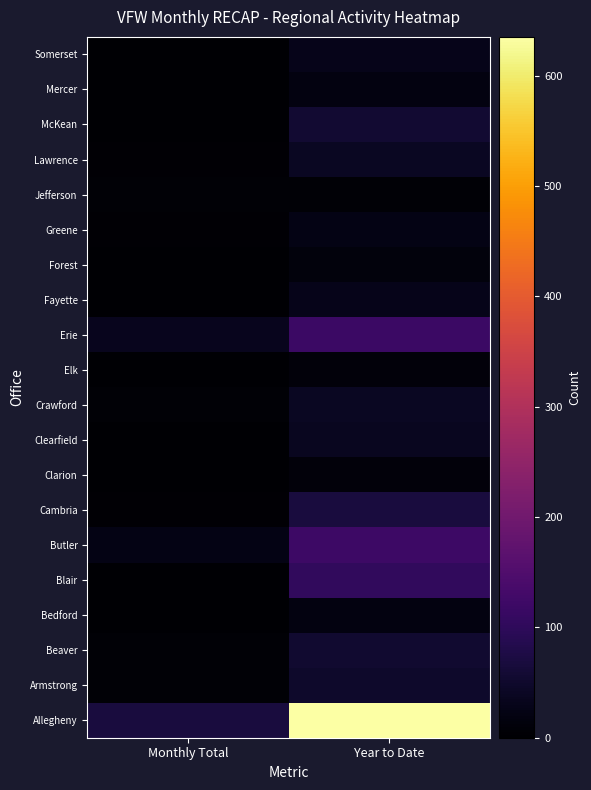

Reading left to right, what are all the values shown in this chart?

Allegheny: Monthly Total=68	Year to Date=635
Armstrong: Monthly Total=6	Year to Date=49
Beaver: Monthly Total=7	Year to Date=53
Bedford: Monthly Total=0	Year to Date=18
Blair: Monthly Total=2	Year to Date=102
Butler: Monthly Total=23	Year to Date=120
Cambria: Monthly Total=3	Year to Date=68
Clarion: Monthly Total=2	Year to Date=10
Clearfield: Monthly Total=0	Year to Date=36
Crawford: Monthly Total=7	Year to Date=38
Elk: Monthly Total=0	Year to Date=10
Erie: Monthly Total=33	Year to Date=117
Fayette: Monthly Total=0	Year to Date=29
Forest: Monthly Total=0	Year to Date=14
Greene: Monthly Total=3	Year to Date=24
Jefferson: Monthly Total=6	Year to Date=7
Lawrence: Monthly Total=3	Year to Date=38
McKean: Monthly Total=1	Year to Date=55
Mercer: Monthly Total=0	Year to Date=18
Somerset: Monthly Total=0	Year to Date=28